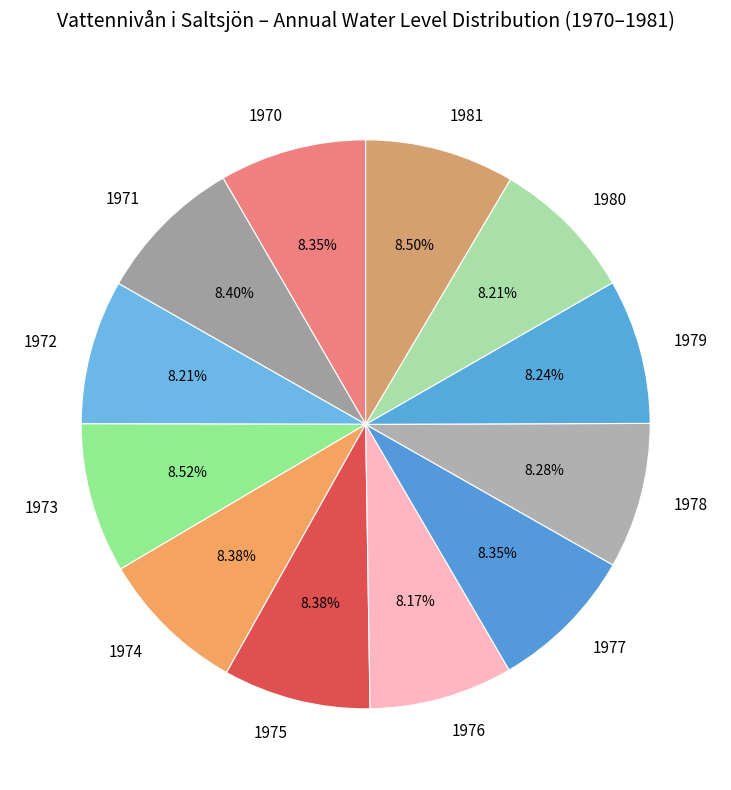

Do 1971 and 1979 together represent more than half of the pie?

No